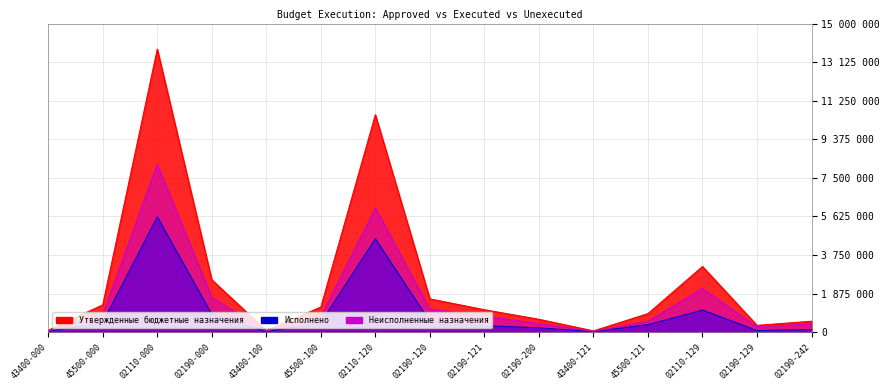

How many values in the Неисполненные назначения series are below 754097?

7